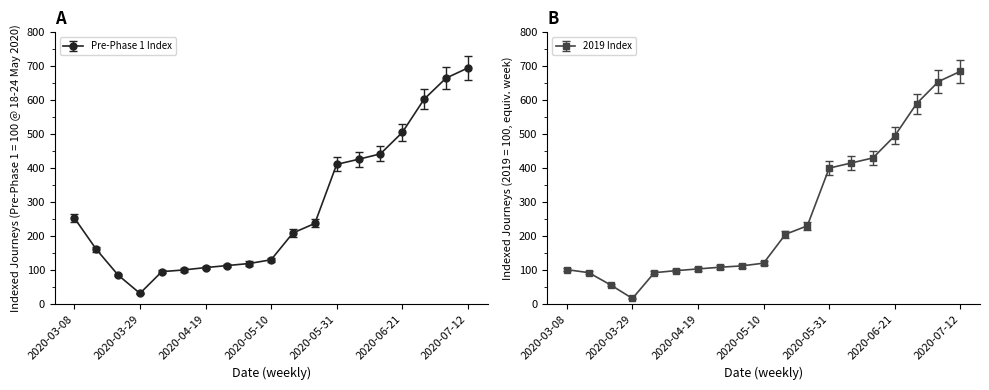

What is the maximum value for 2019 Index?

685